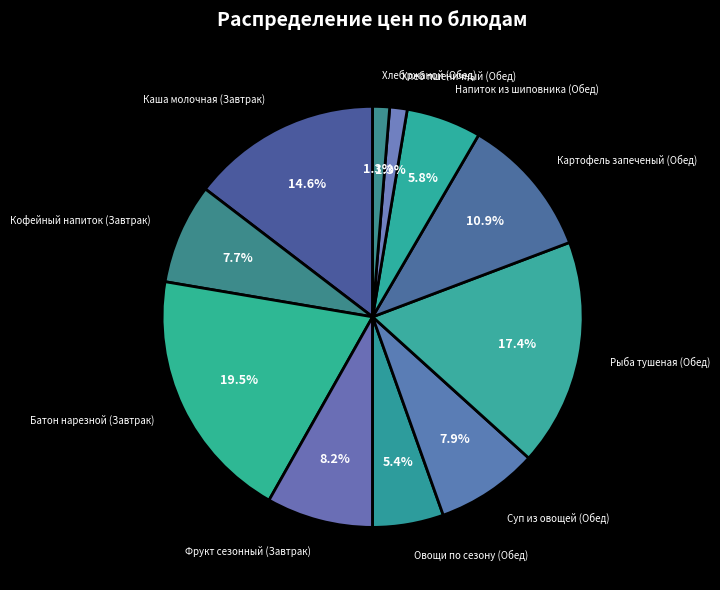

Which category has the biggest portion of the pie?

Батон нарезной (Завтрак)